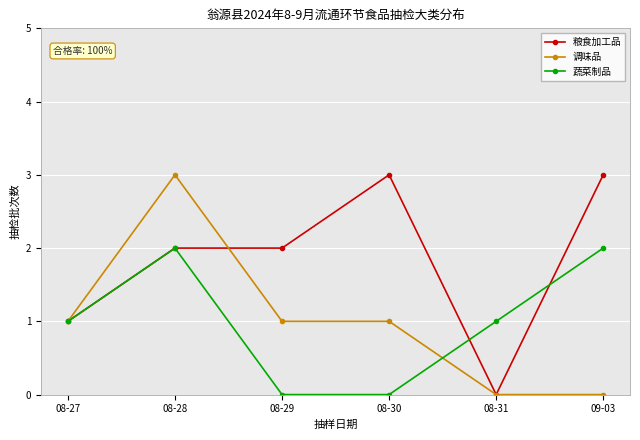

How many distinct data groups are displayed?

3